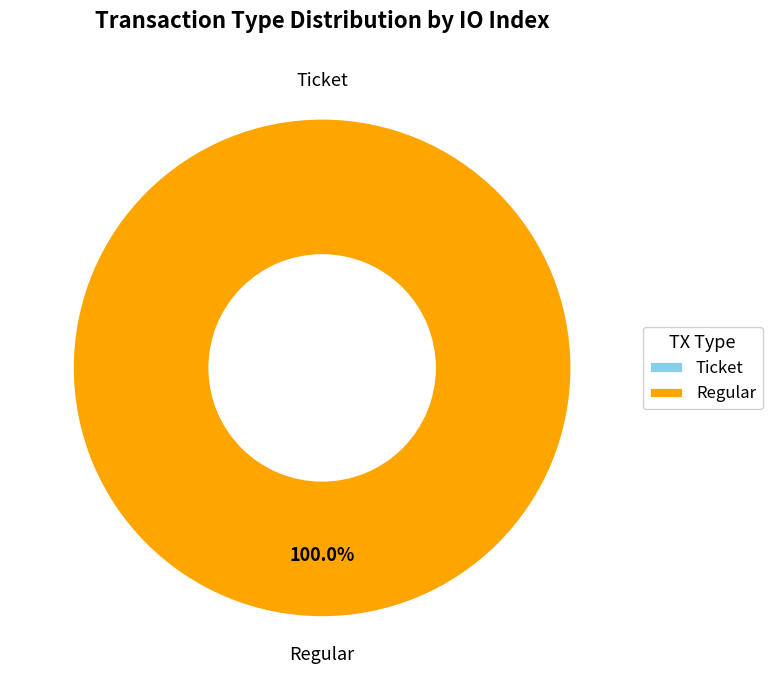

What is the largest slice in the pie chart?

Regular